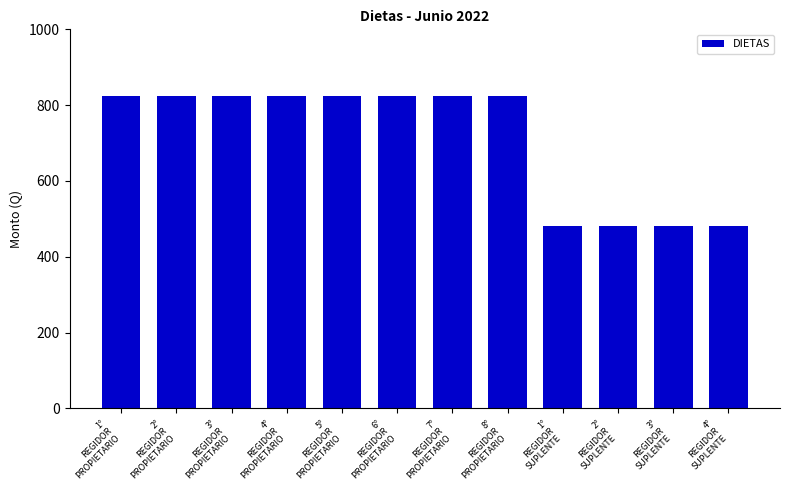

What position from the left is 6°
REGIDOR
PROPIETARIO?

6